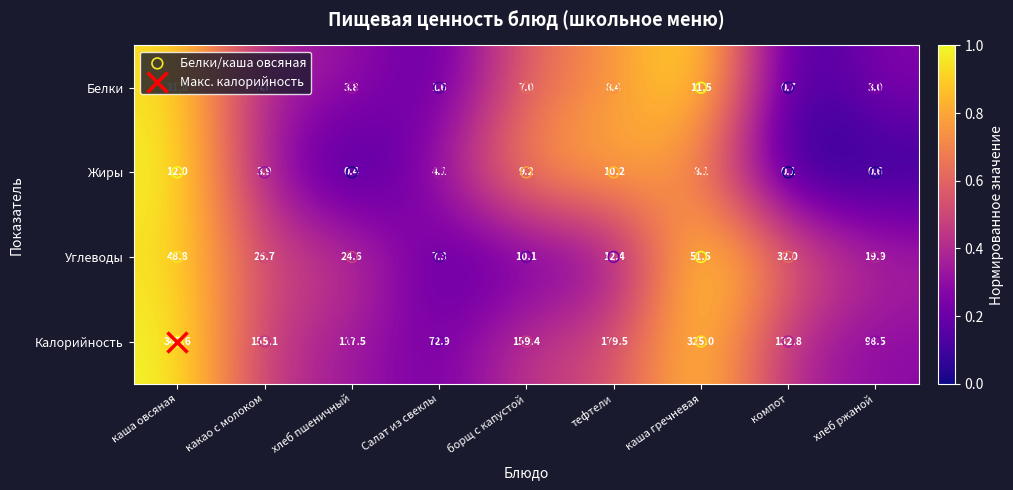

List the series in order of their peak value, highest first.

Калорийность, Углеводы, Жиры, Белки